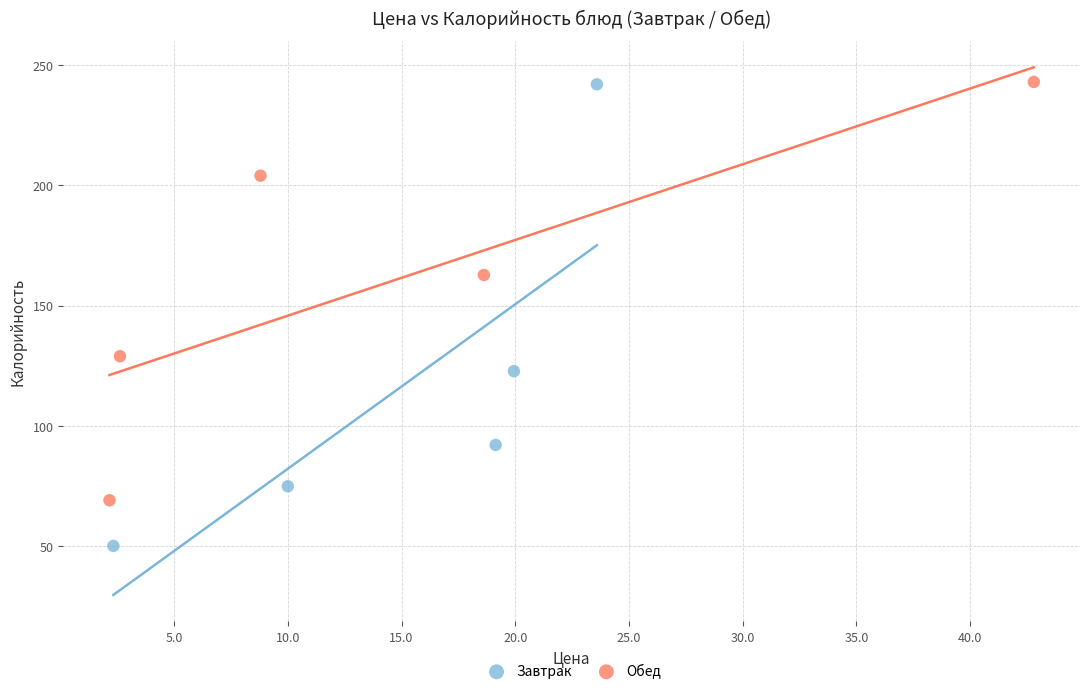

Which series reaches the minimum Y coordinate?

Завтрак